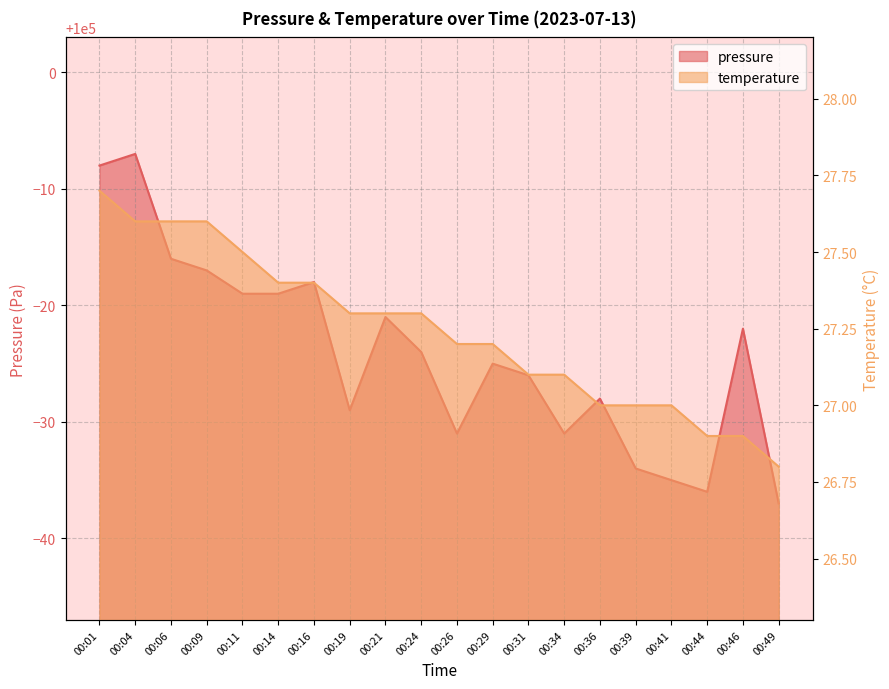

Reading left to right, transcribe all the data shown in this chart.

pressure: 99992.0	99993.0	99984.0	99983.0	99981.0	99981.0	99982.0	99971.0	99979.0	99976.0	99969.0	99975.0	99974.0	99969.0	99972.0	99966.0	99965.0	99964.0	99978.0	99963.0
temperature: 27.7	27.6	27.6	27.6	27.5	27.4	27.4	27.3	27.3	27.3	27.2	27.2	27.1	27.1	27.0	27.0	27.0	26.9	26.9	26.8